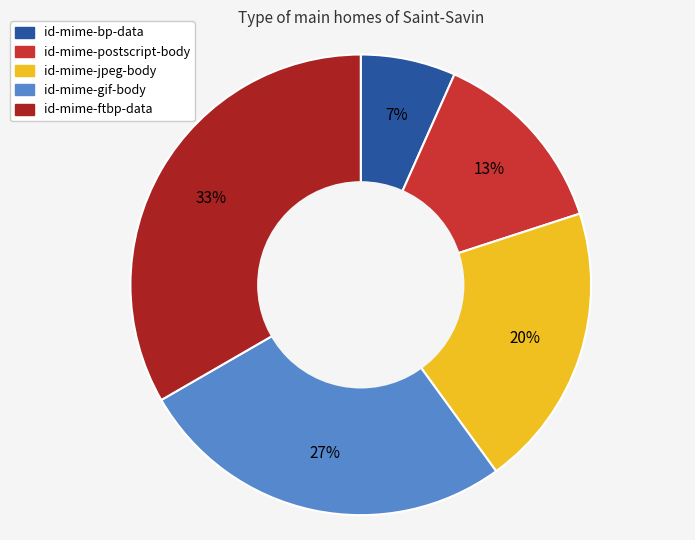

Is it true that id-mime-jpeg-body is 34% of the pie?

False